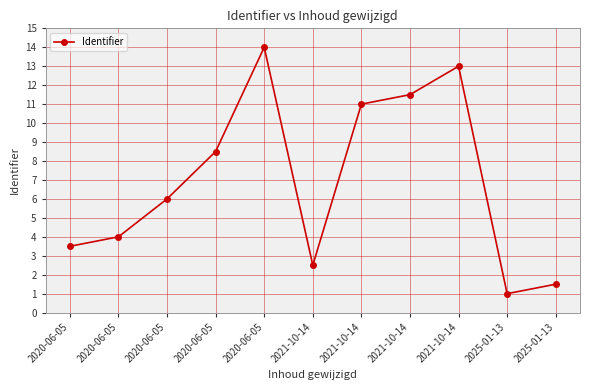

The value at 2020-06-05 is 5.1. True or false?

False